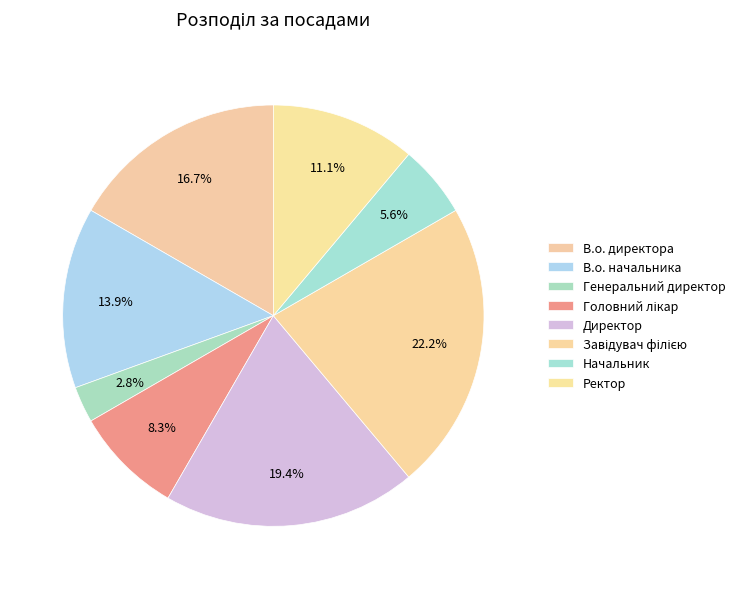

What is the change in value from Генеральний директор to Ректор?

+3